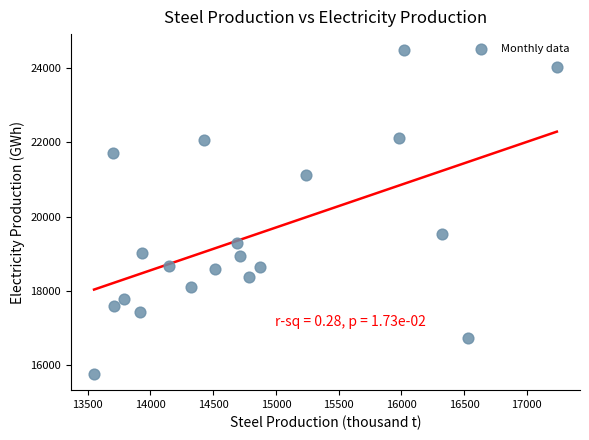

What Y value in the scatter plot is closest to 20117?

19541